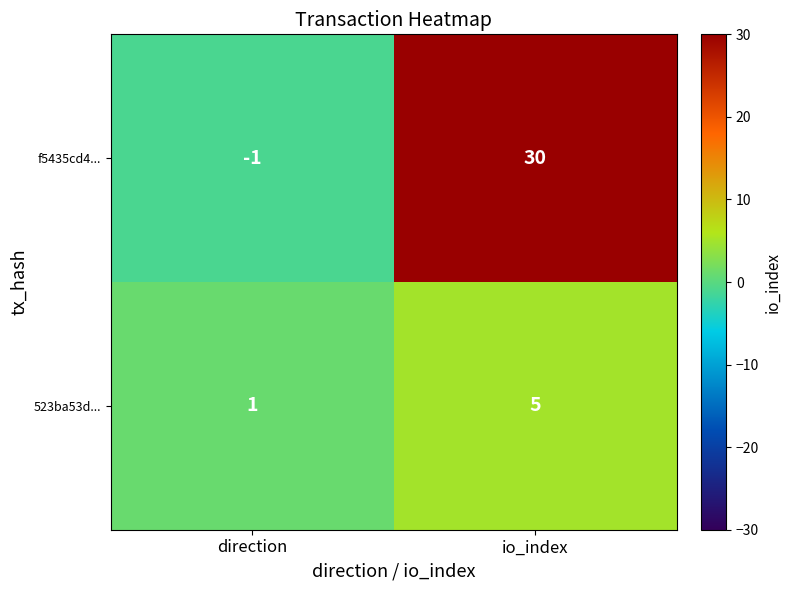

At direction, list the series in order from smallest to largest.

f5435cd4..., 523ba53d...